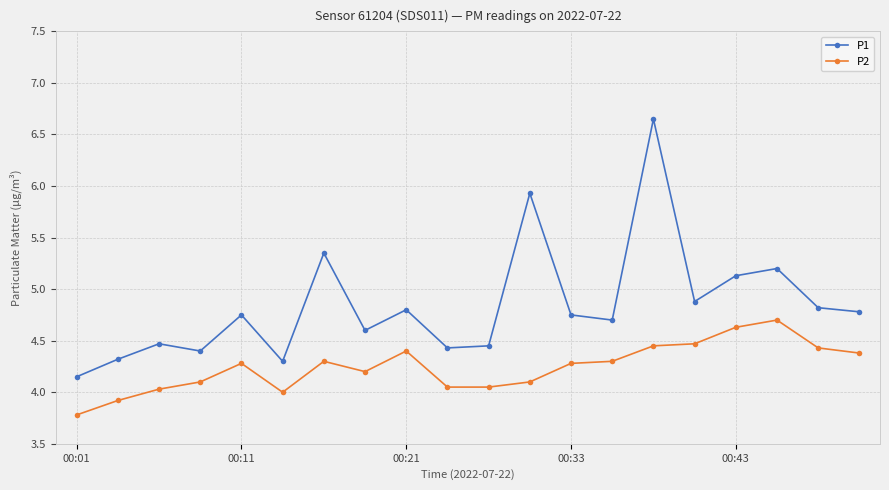

Rank the series by their average value, from lowest to highest.

P2, P1